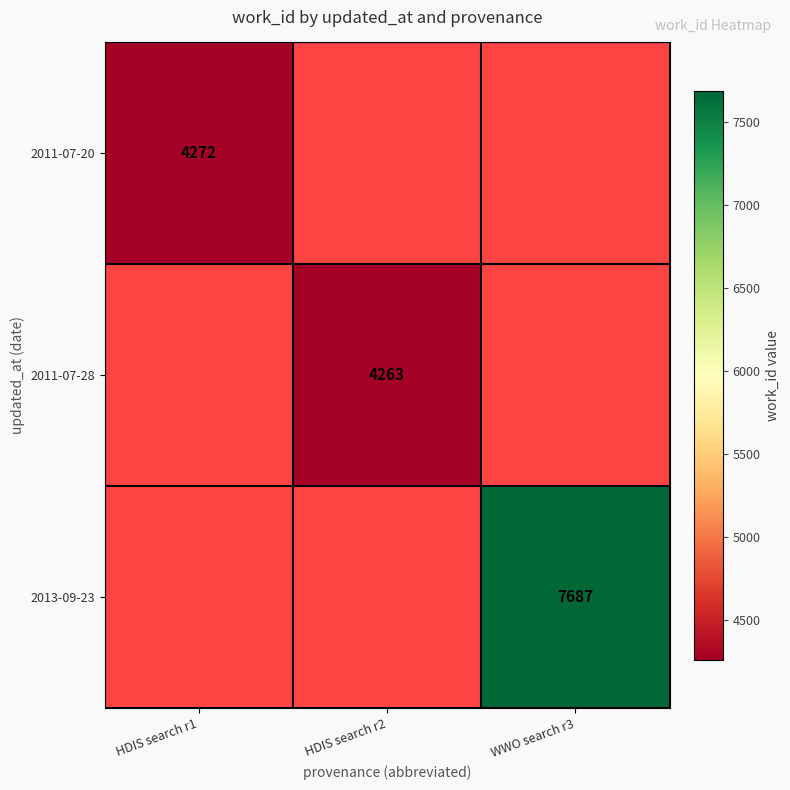

The 2013-09-23 series shows 7687 at WWO search r3. True or false?

True